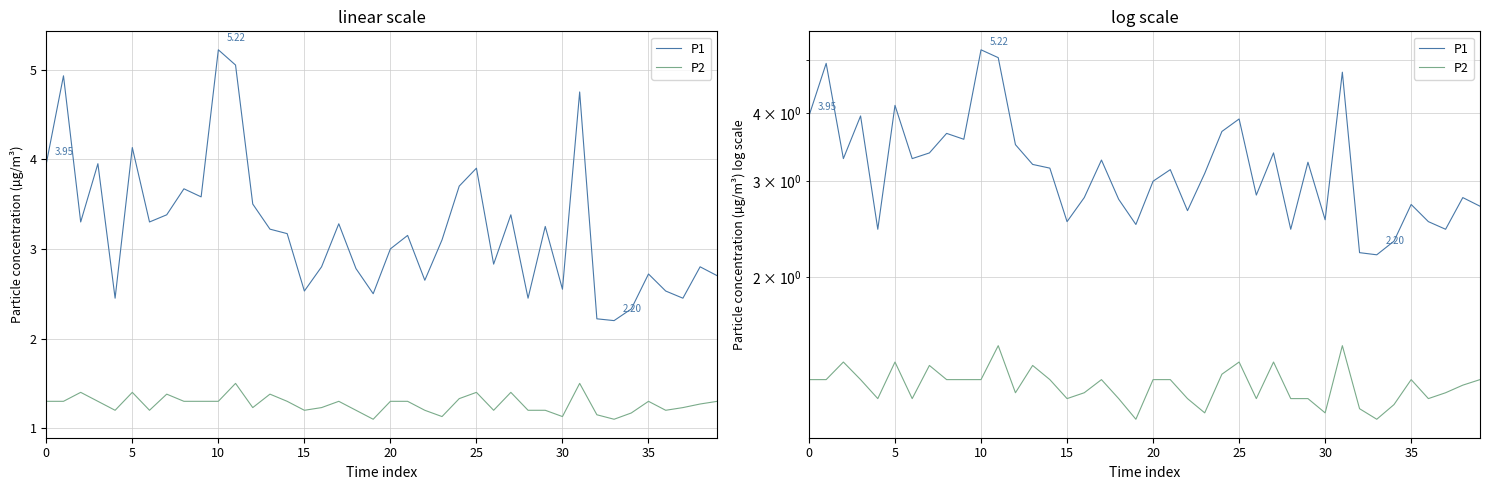

How many data points in P1 are less than 3?

17